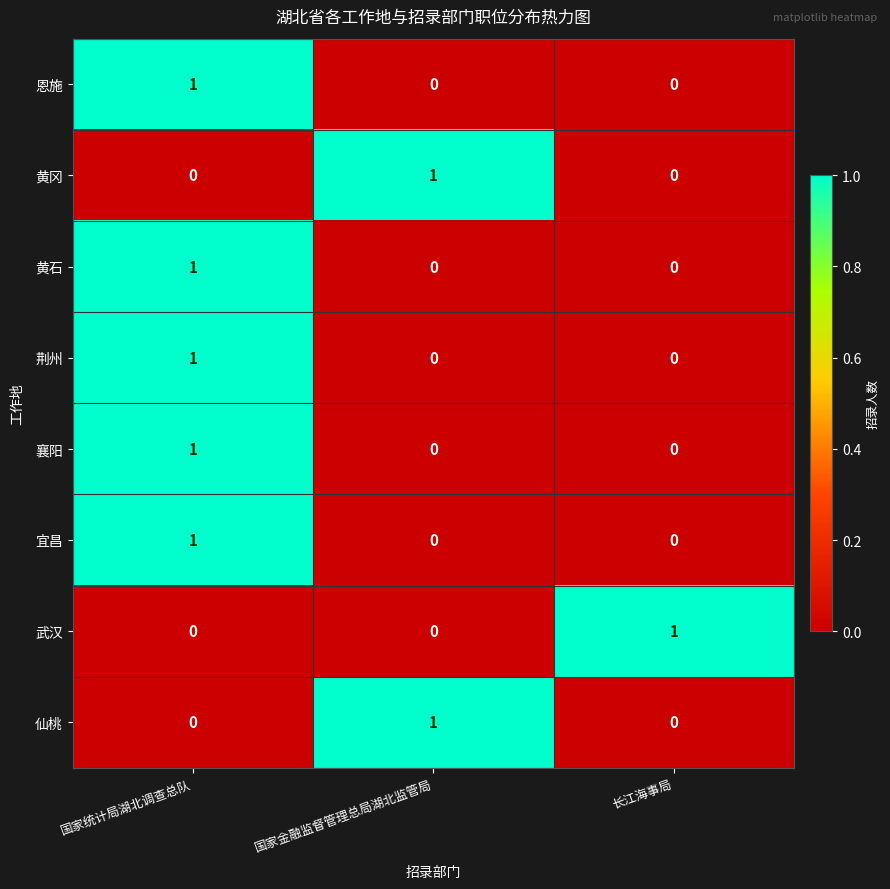

How many data points does each series have?

3